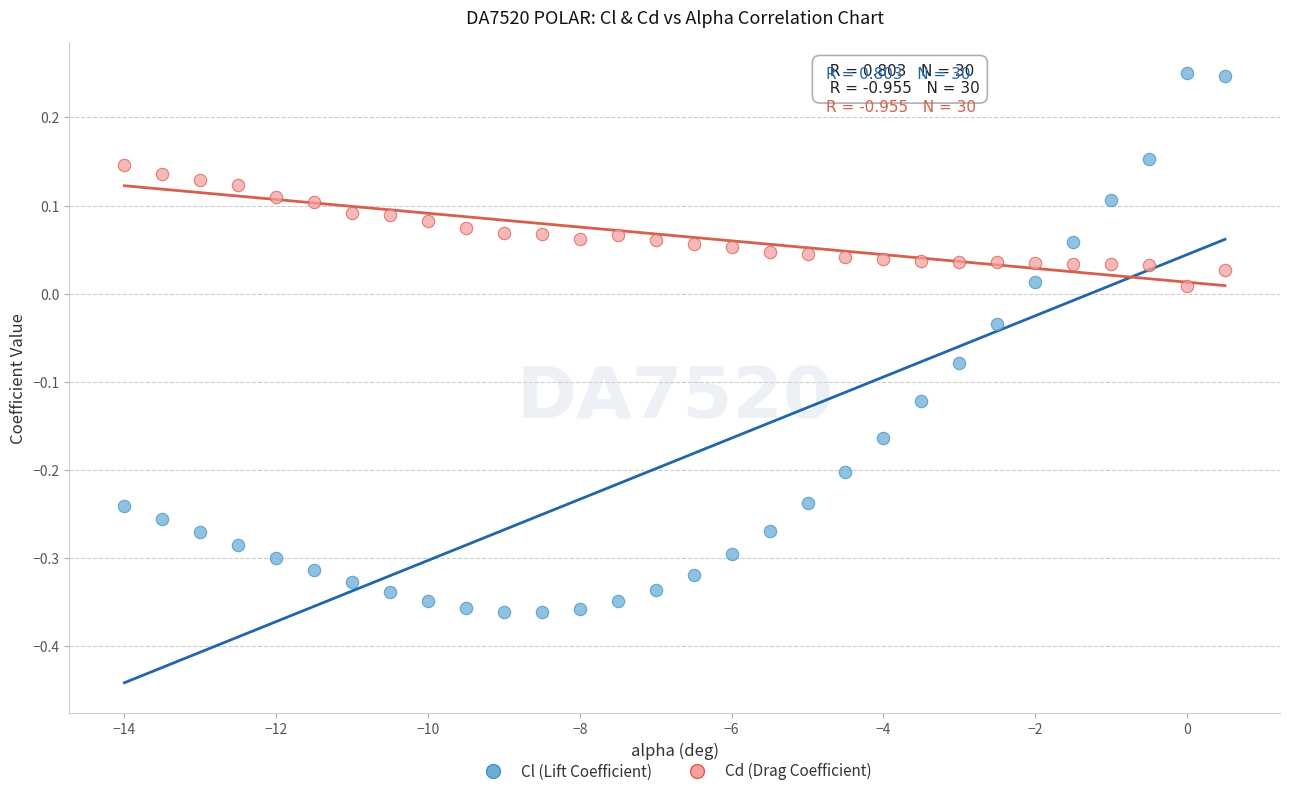

What is the X range (max minus min) for the scatter plot?

14.5